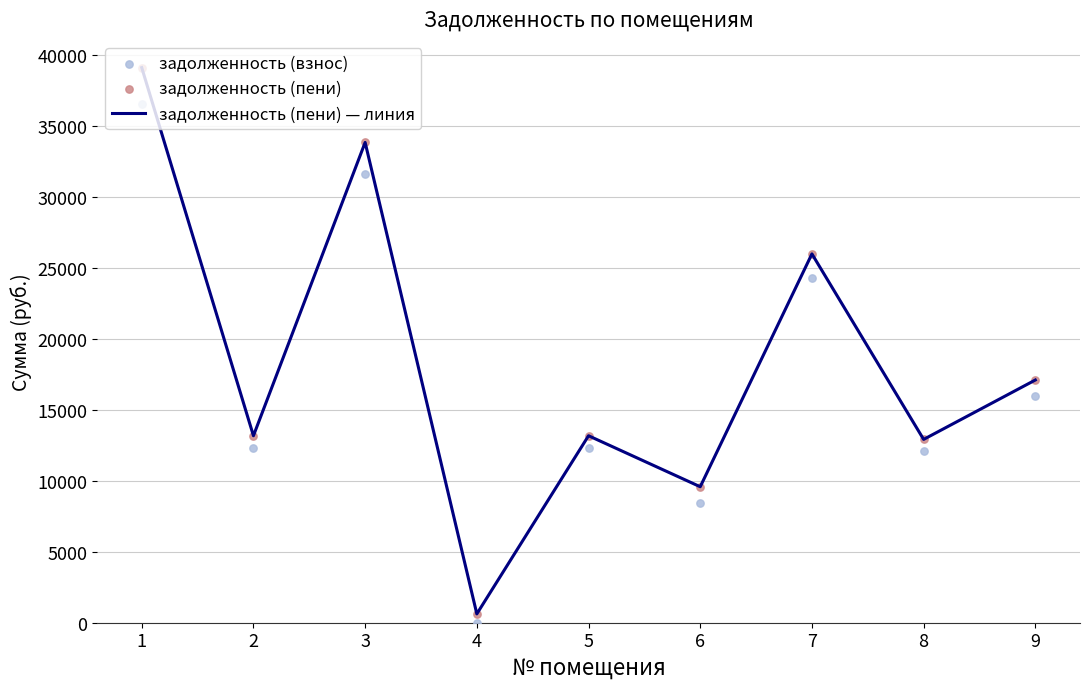

Which series reaches the minimum Y coordinate?

задолженность (взнос)